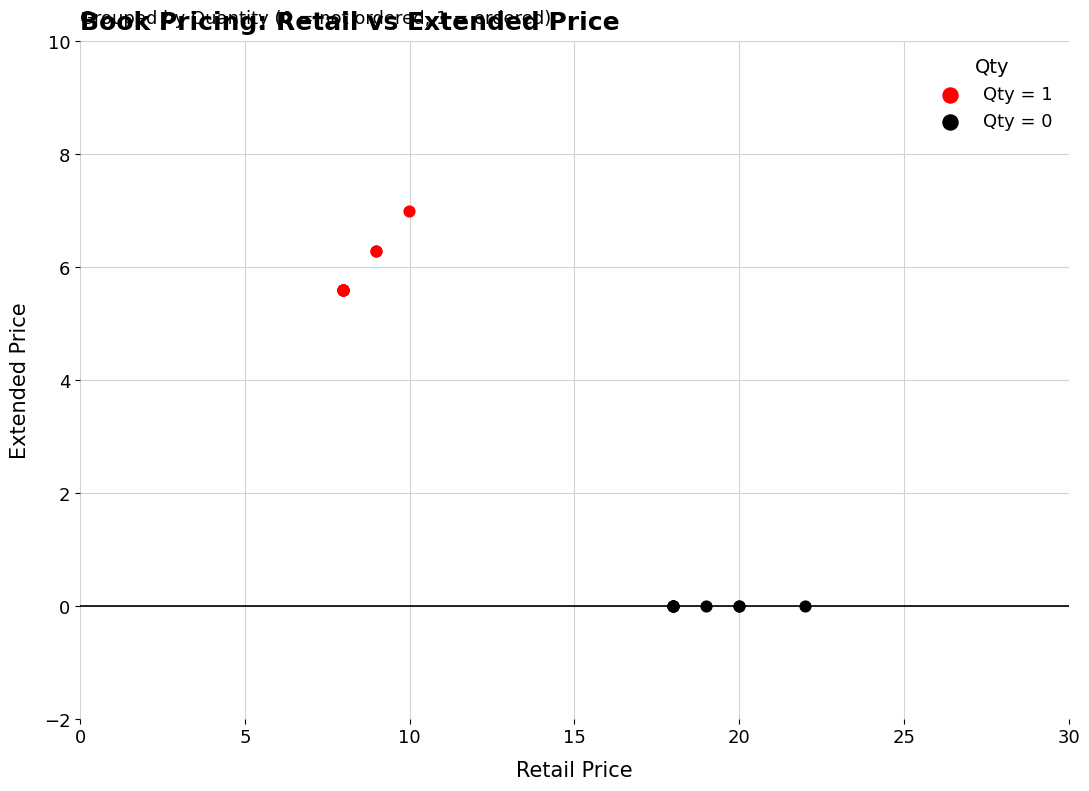

Which series reaches the maximum Y coordinate?

Qty = 1